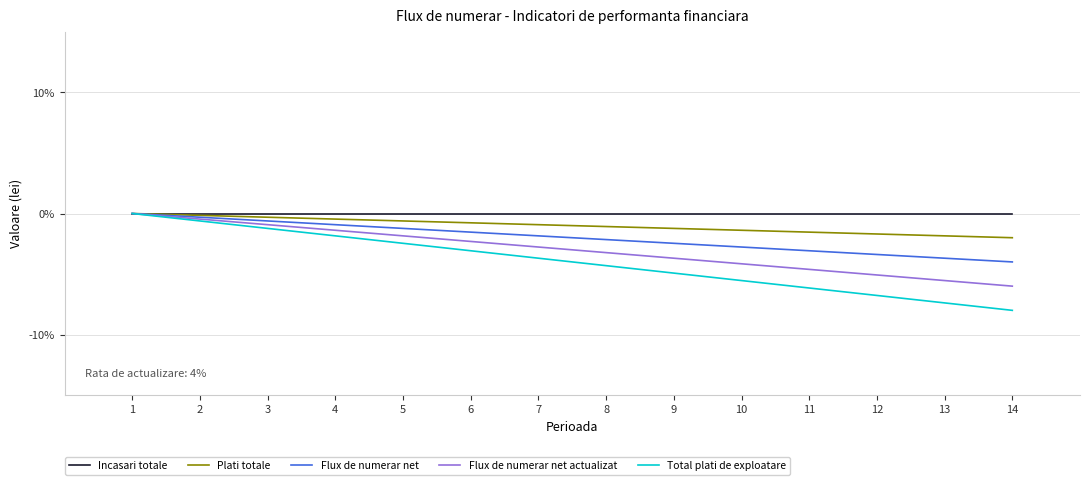

Is the value of Total plati de exploatare at 3 greater than the value of Plati totale at 7?

No